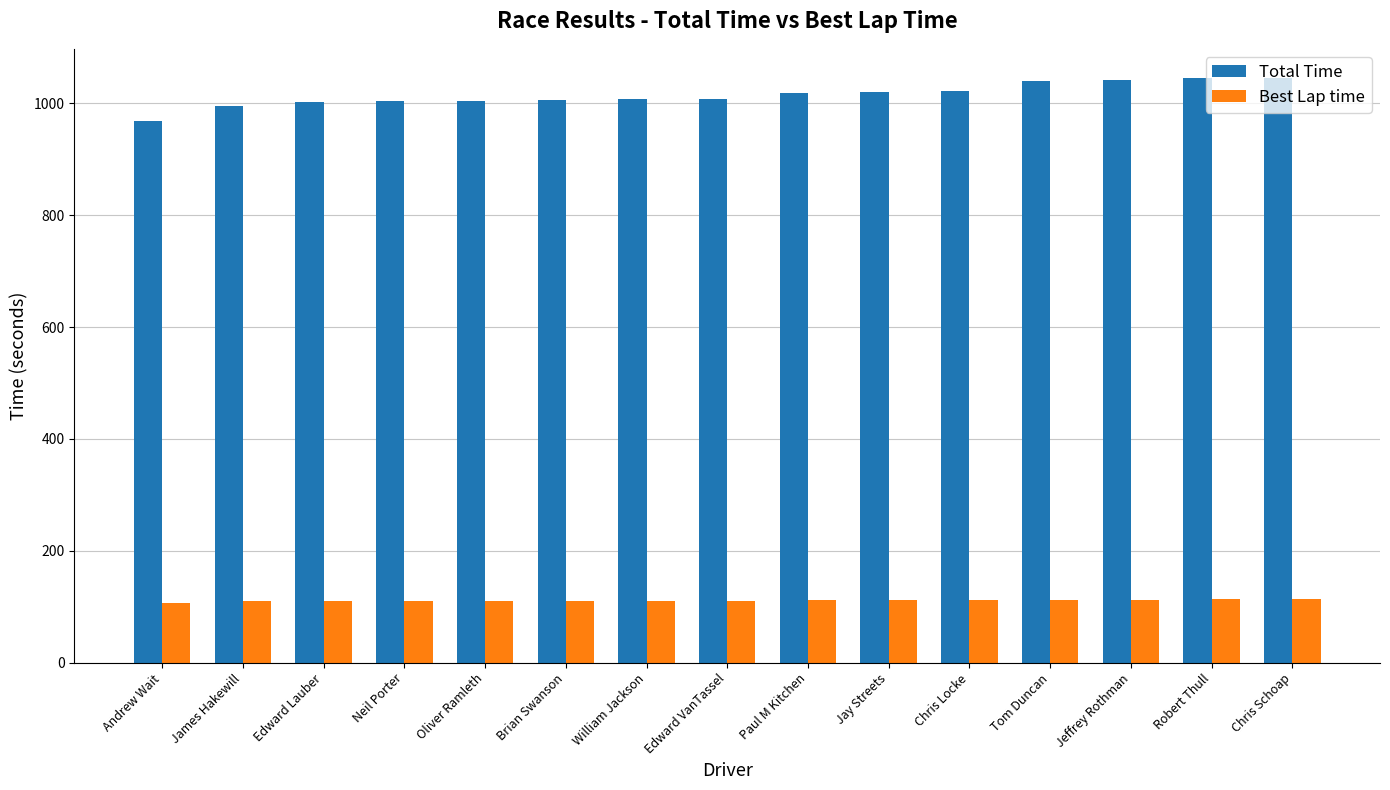

How many data points does each series have?

15